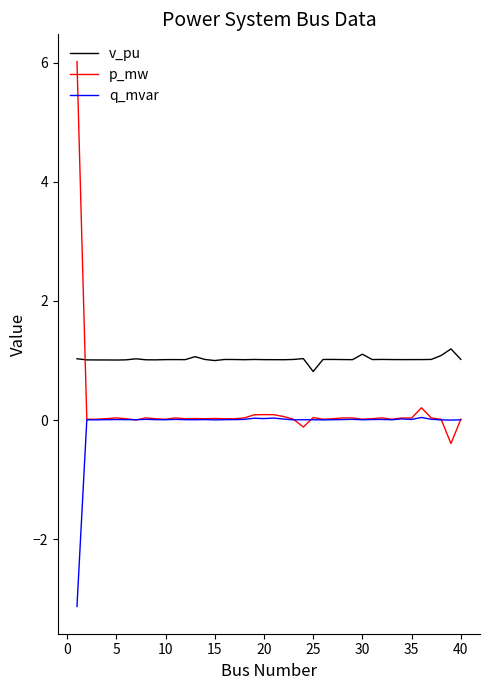

What is the greatest value displayed?

6.0